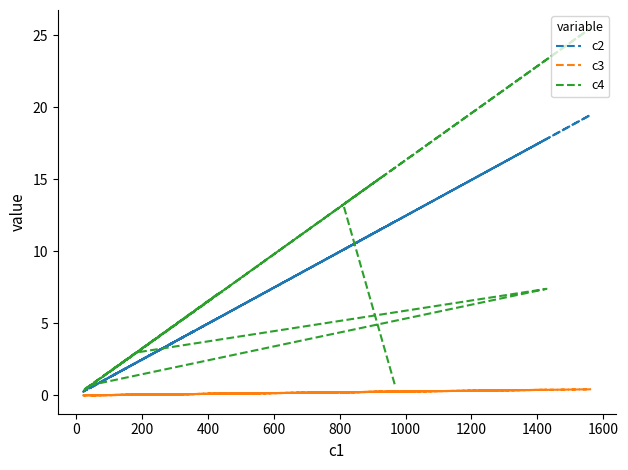

Where is the first local maximum for c3?

200